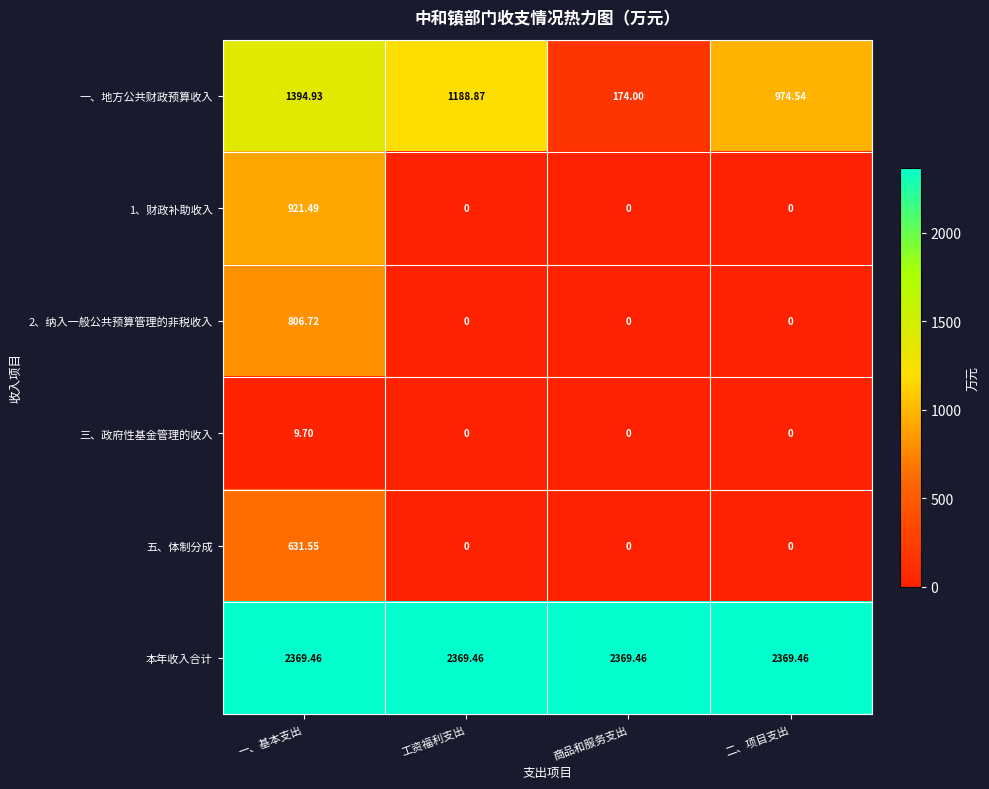

At which label does 三、政府性基金管理的收入 reach its peak?

一、基本支出